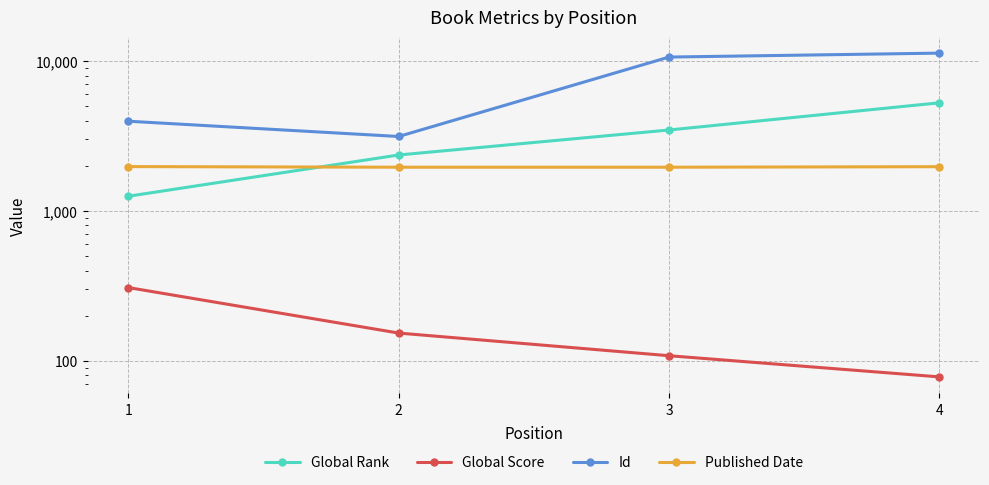

Does the chart display data point markers on the line(s)?

Yes